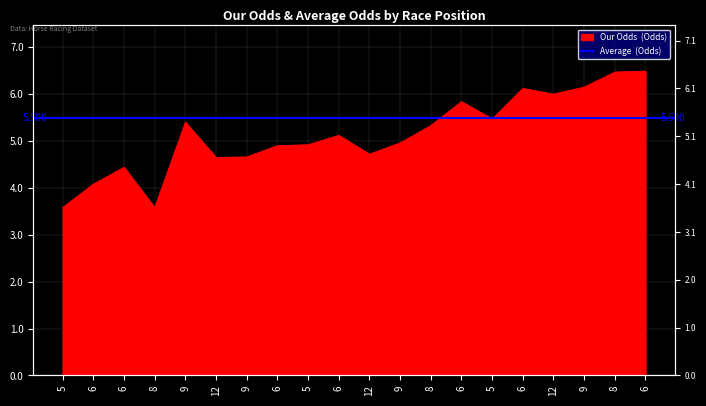

Rank the categories by value from lowest to highest.

5, 8, 6, 6, 12, 9, 12, 6, 5, 9, 6, 8, 9, 5, 6, 12, 6, 9, 8, 6